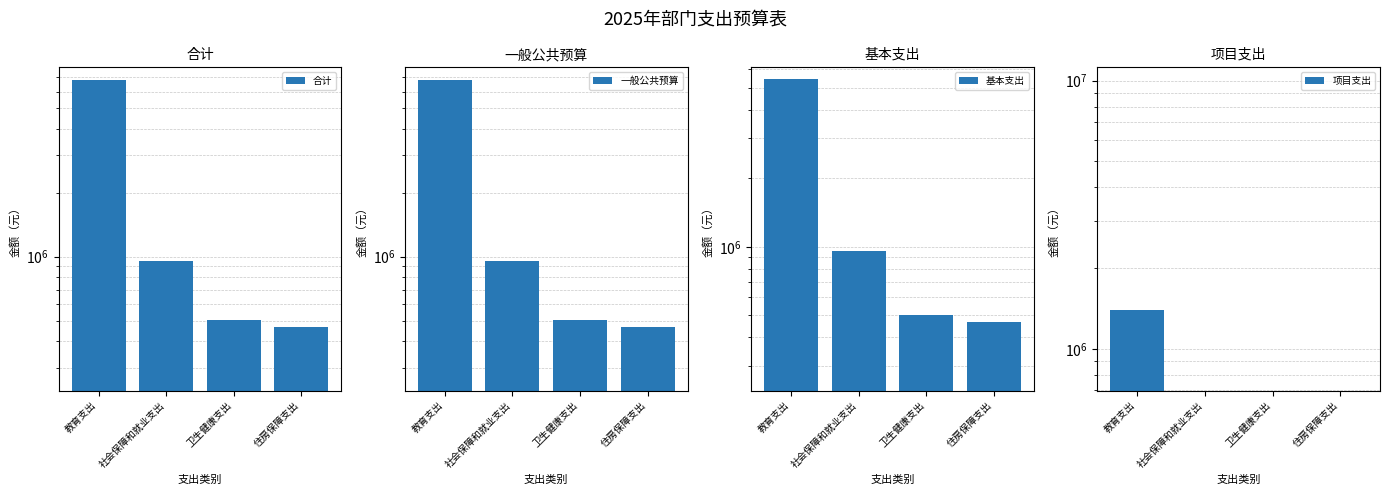

Is it true that 合计 equals 516755.0 at 社会保障和就业支出?

False